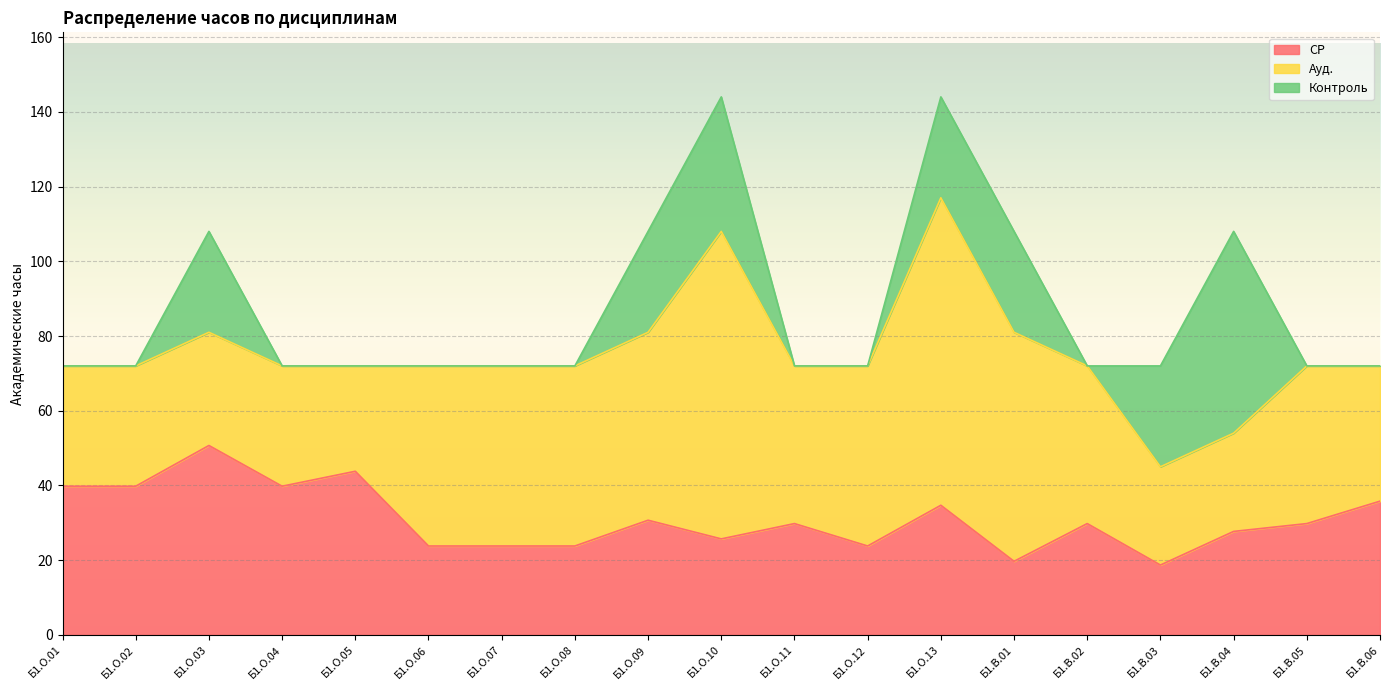

How many interior local valleys does the Ауд. series have?

3